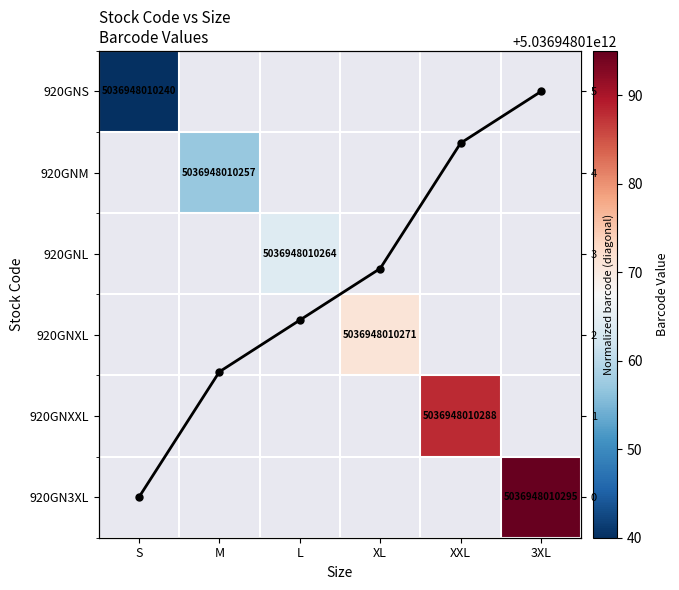

At how many categories does at least one series exceed 4296519202915?

6